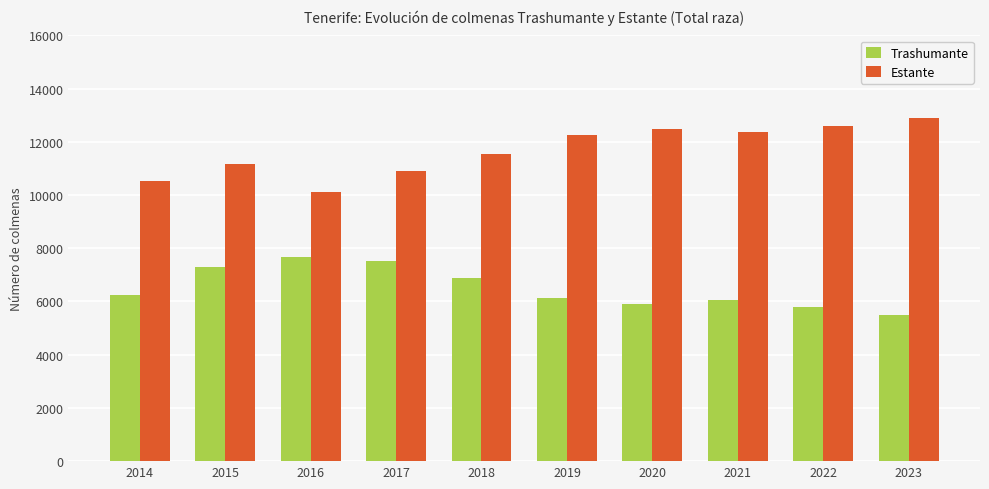

Reading left to right, what are all the values shown in this chart?

Trashumante: 6229	7288	7678	7510	6876	6133	5900	6050	5800	5500
Estante: 10531	11165	10113	10899	11533	12267	12500	12359	12600	12900